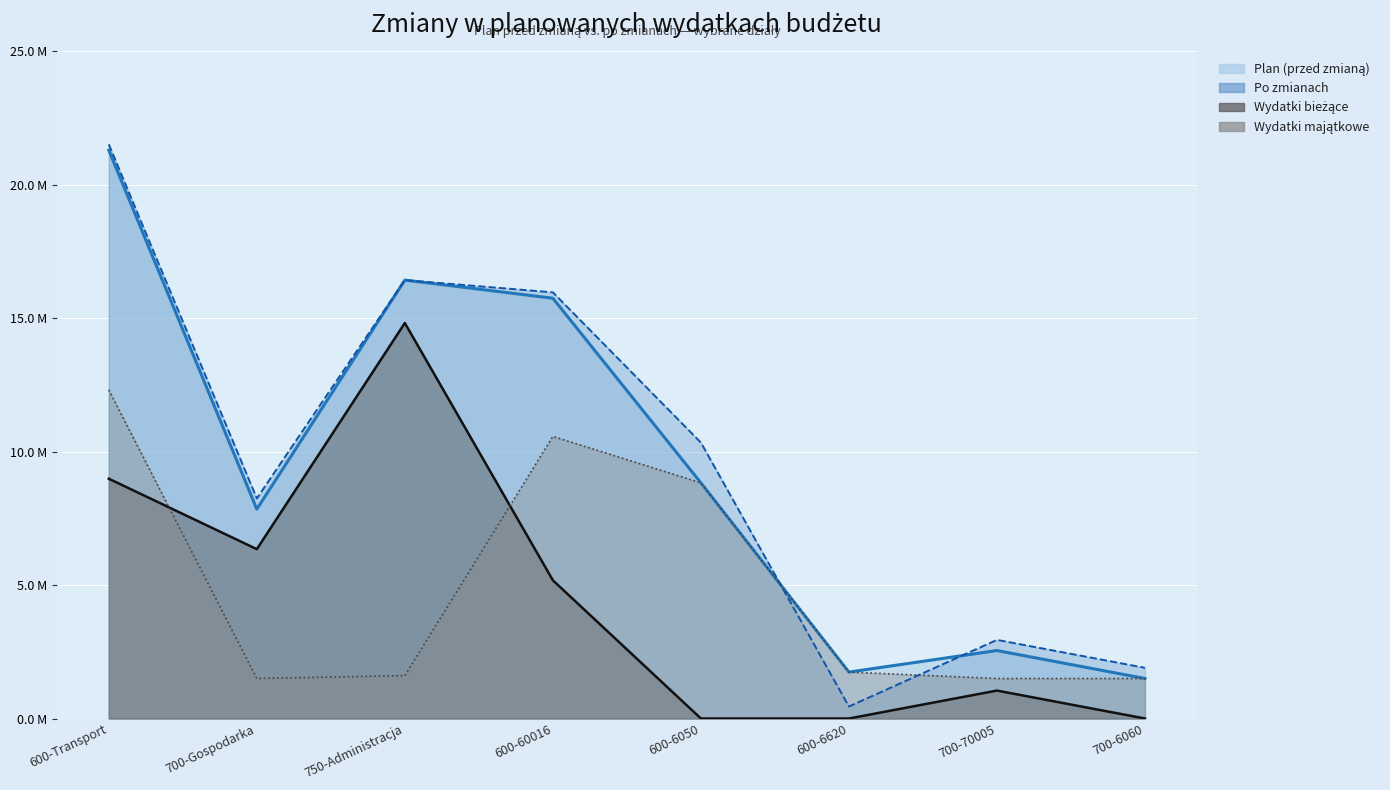

Is it true that Po zmianach equals 13997517.6 at 600-6050?

False